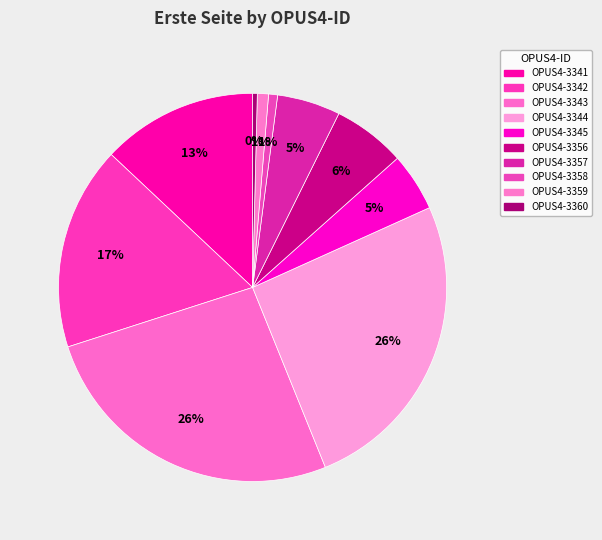

How many segments does this pie chart have?

10